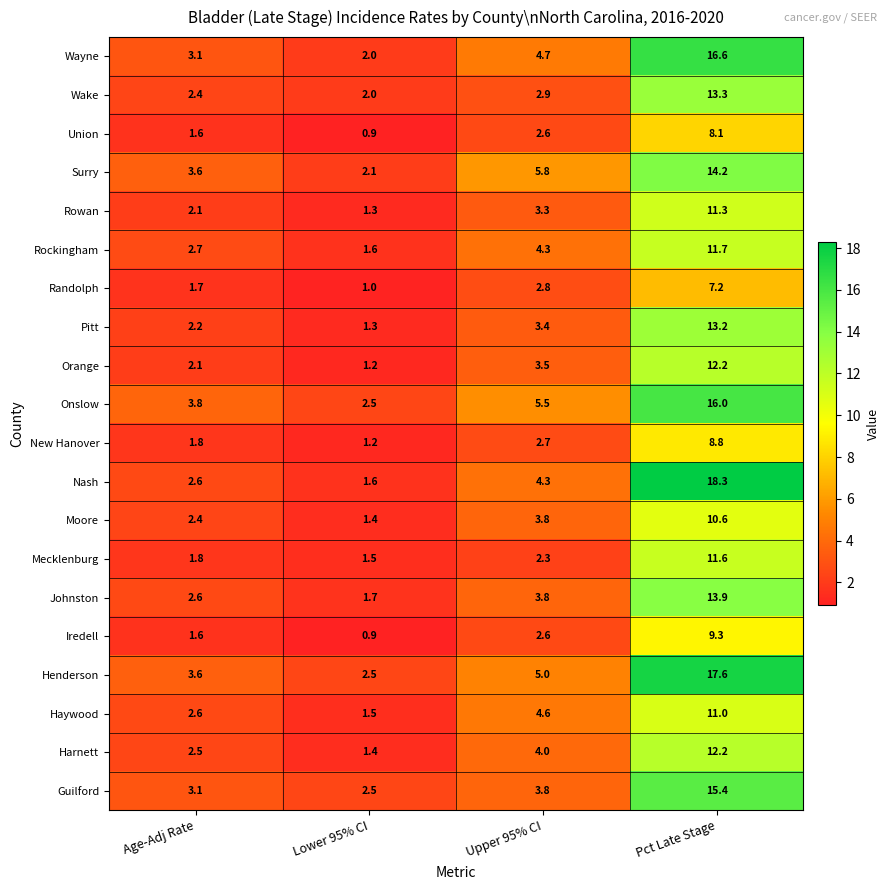

Read the Henderson value at Pct Late Stage.

17.6